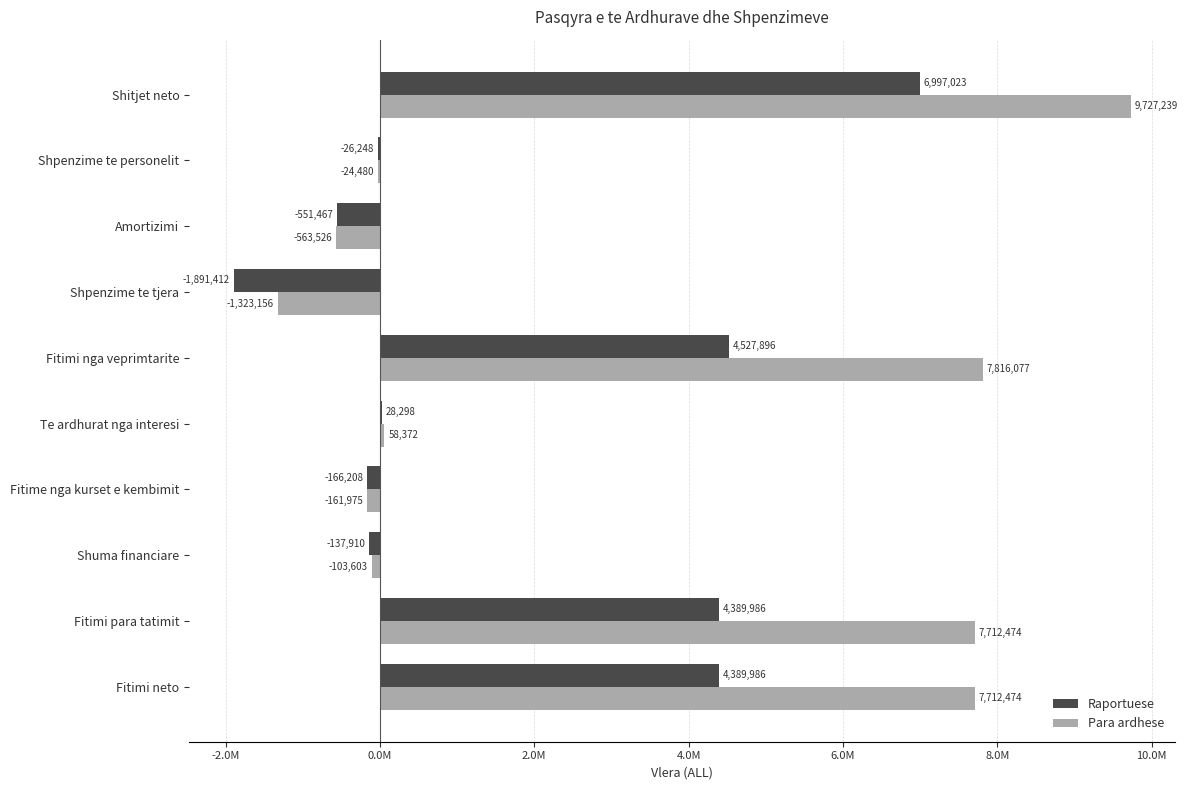

List the series in order of their overall mean, lowest first.

Raportuese, Para ardhese